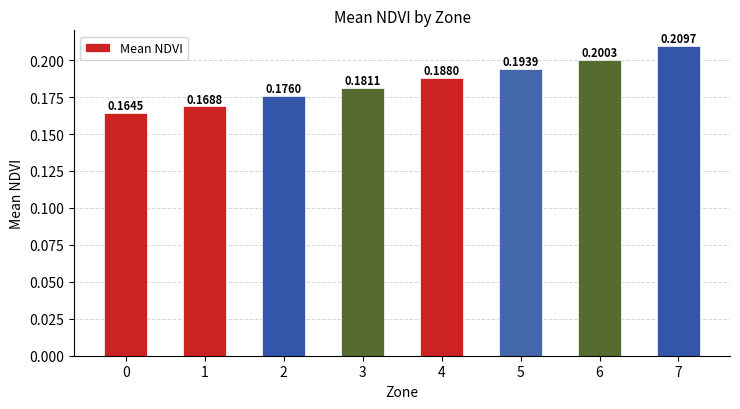

The chart shows a value of 0.2 at 3. True or false?

True